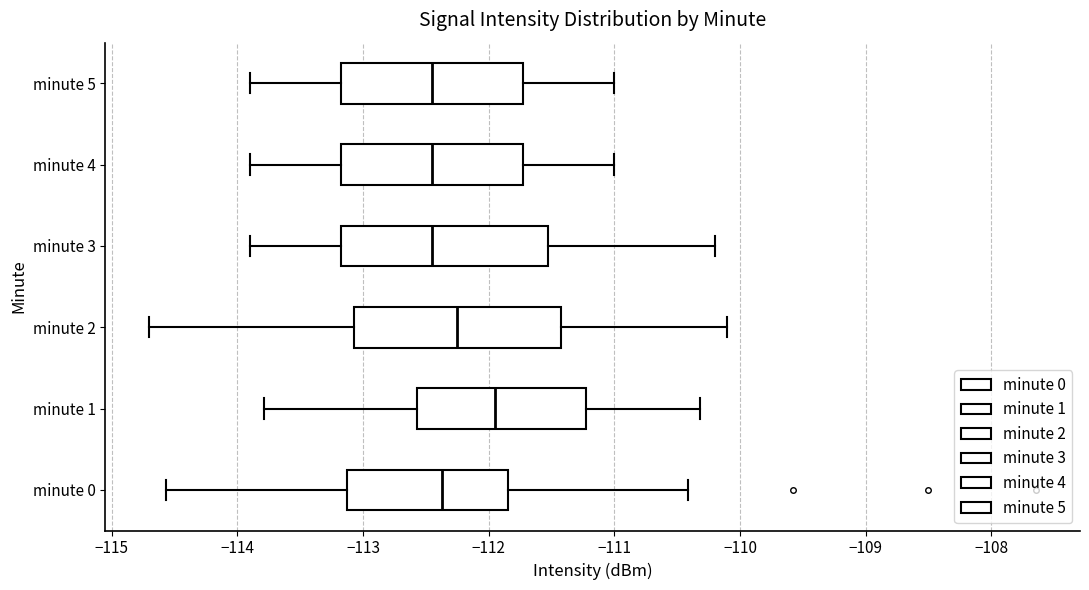

Reading bottom to top, transcribe this box plot: for each box, give where its median line is, the range the box spans, and where its two whiskers end, as read against the x-axis. The values are not printed on the chart, so give them approximately, as read against the axis.

minute 0: median -112.4, box -113.1 to -111.8, whiskers -114.6 to -110.4
minute 1: median -112.0, box -112.6 to -111.2, whiskers -113.8 to -110.3
minute 2: median -112.2, box -113.1 to -111.4, whiskers -114.7 to -110.1
minute 3: median -112.4, box -113.2 to -111.5, whiskers -113.9 to -110.2
minute 4: median -112.4, box -113.2 to -111.7, whiskers -113.9 to -111.0
minute 5: median -112.4, box -113.2 to -111.7, whiskers -113.9 to -111.0